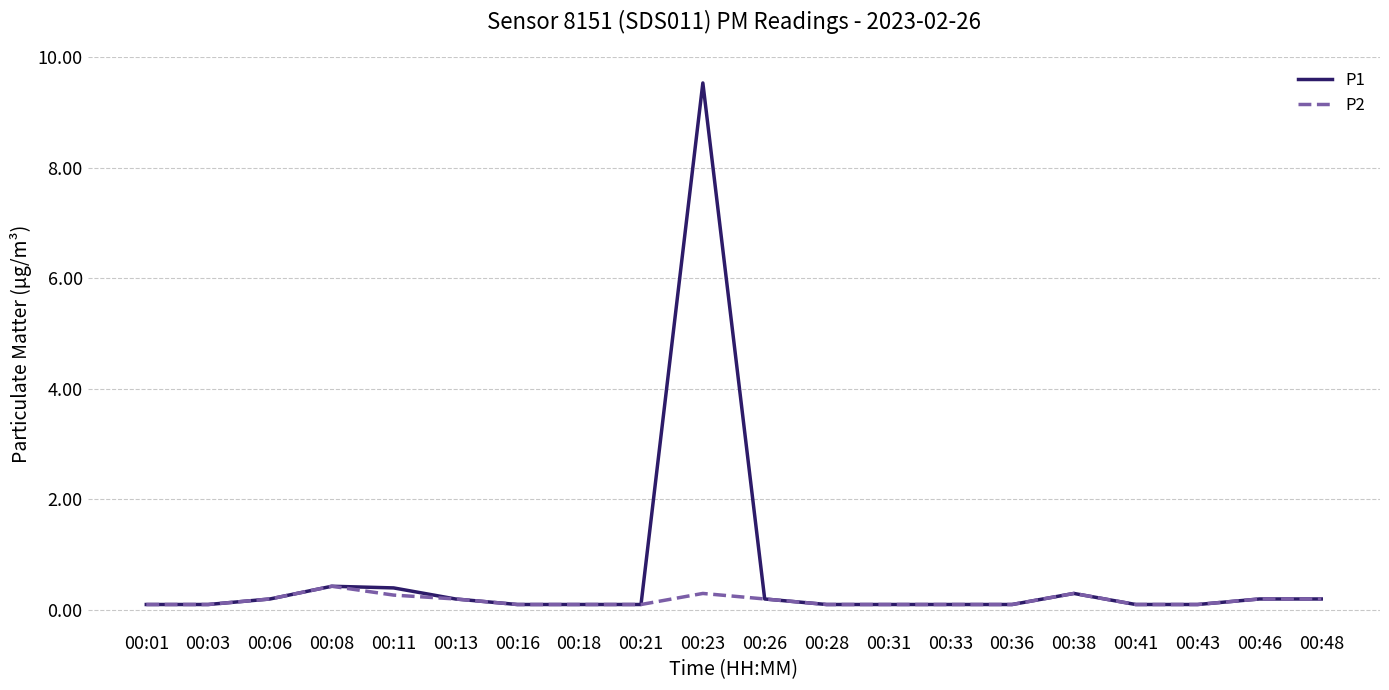

Count the P2 values in the range 0 to 1.

20